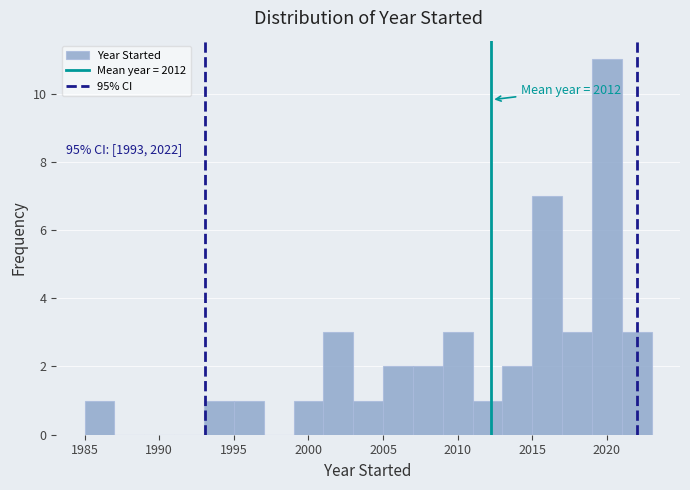

Which range on the x-axis has the tallest bar?

2019 to 2021